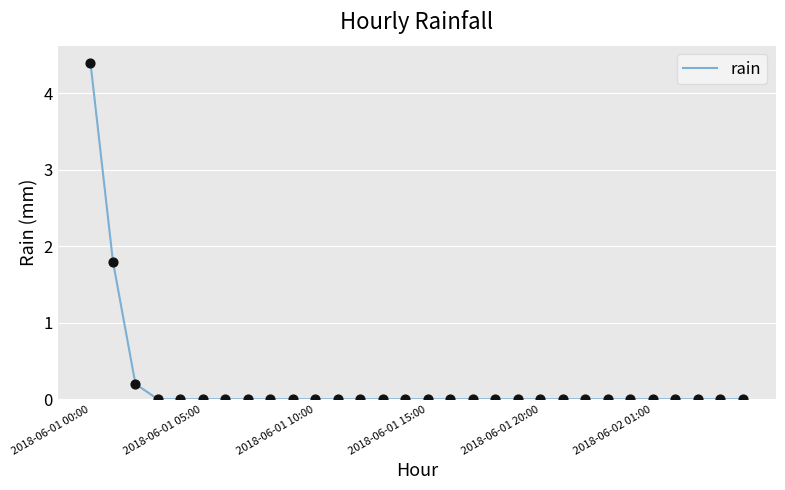

What is the maximum value shown in the chart?

4.4